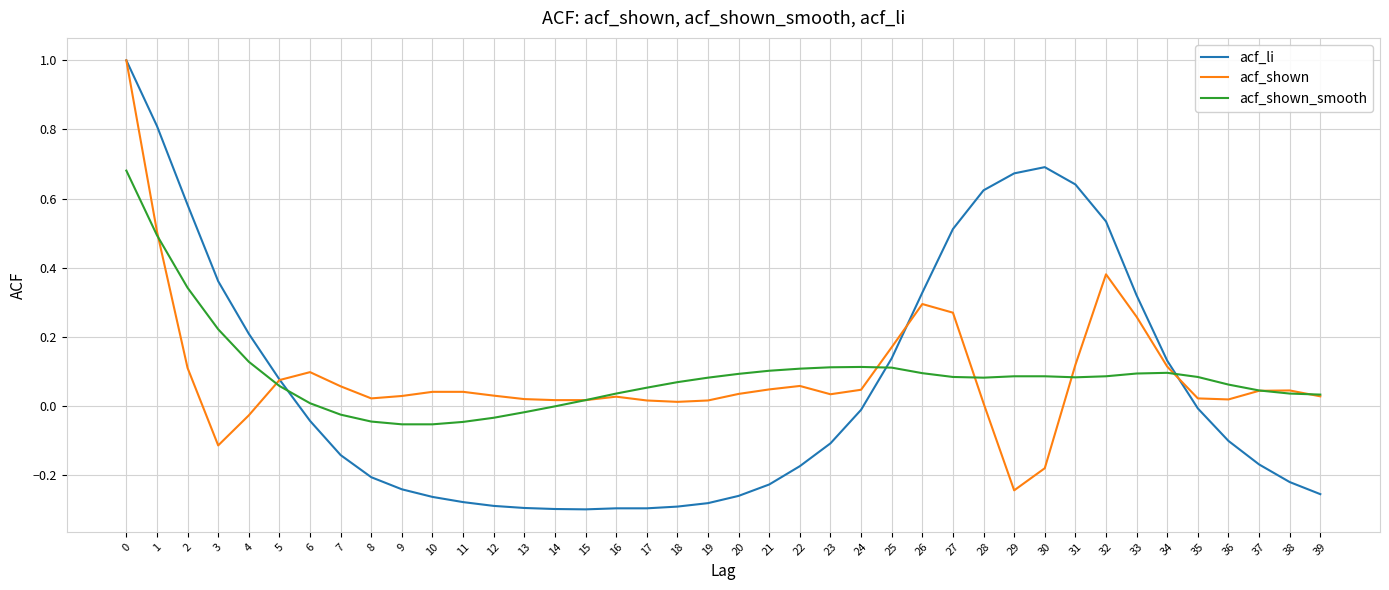

How many values in acf_li are above zero?

16